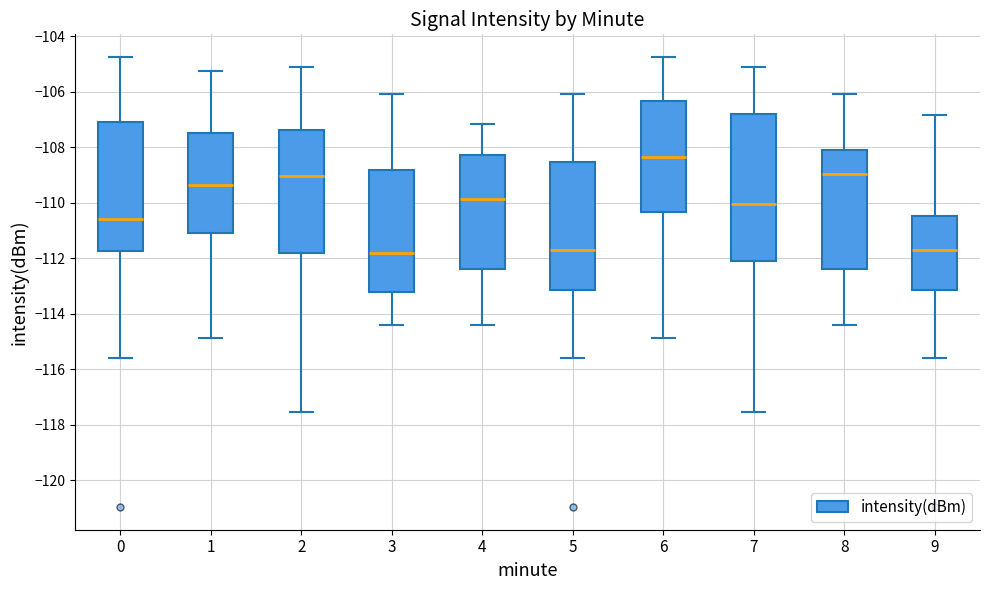

Which box is the tallest, from its lower edge to its upper edge?

7